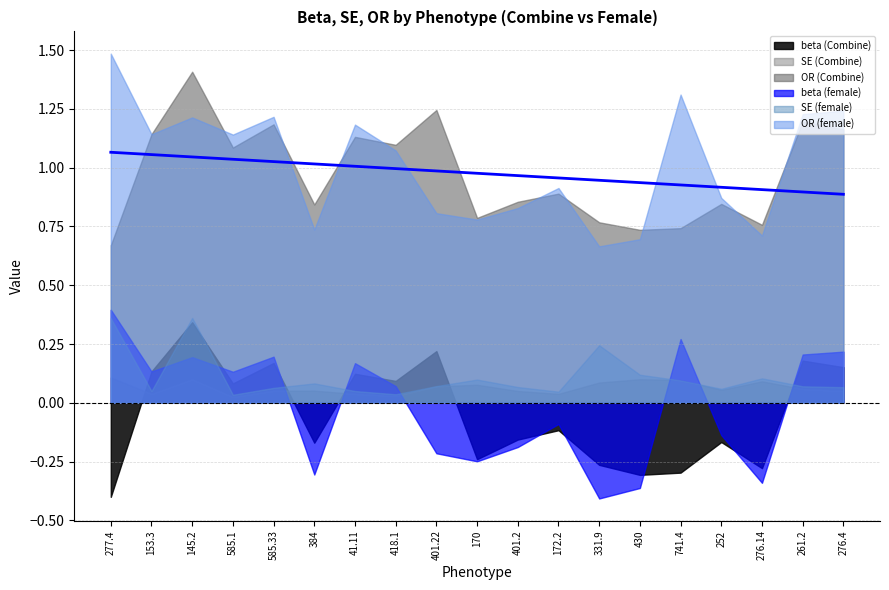

What is the spread (max minus min) of values at 401.2?

1.0